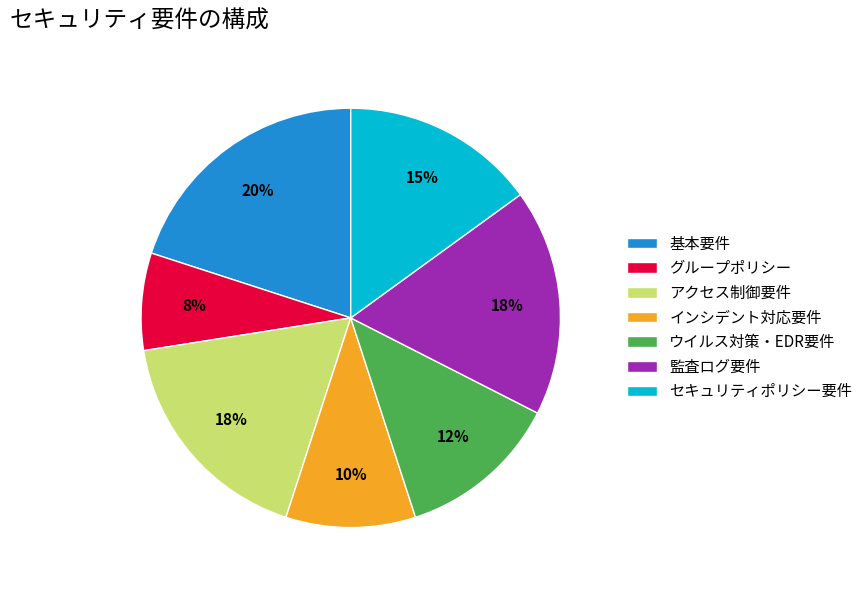

Is it true that インシデント対応要件 is 24% of the pie?

False